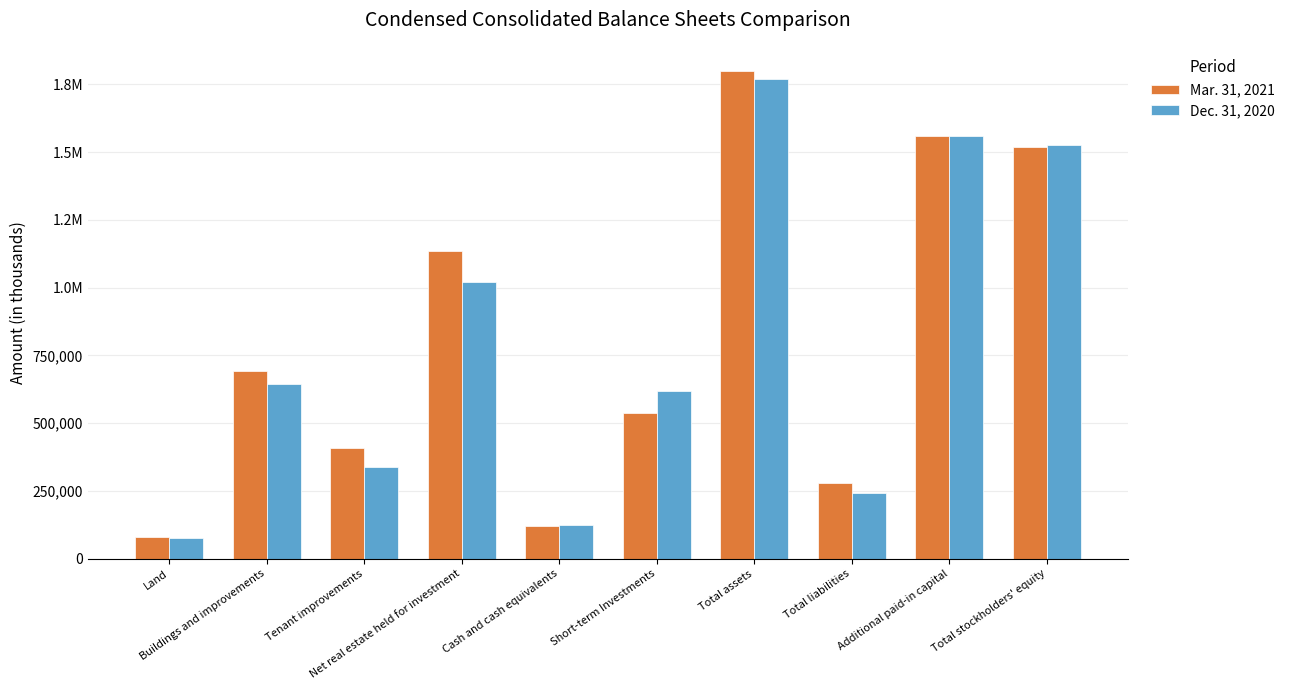

Which category has the highest value in the Mar. 31, 2021 series?

Total assets